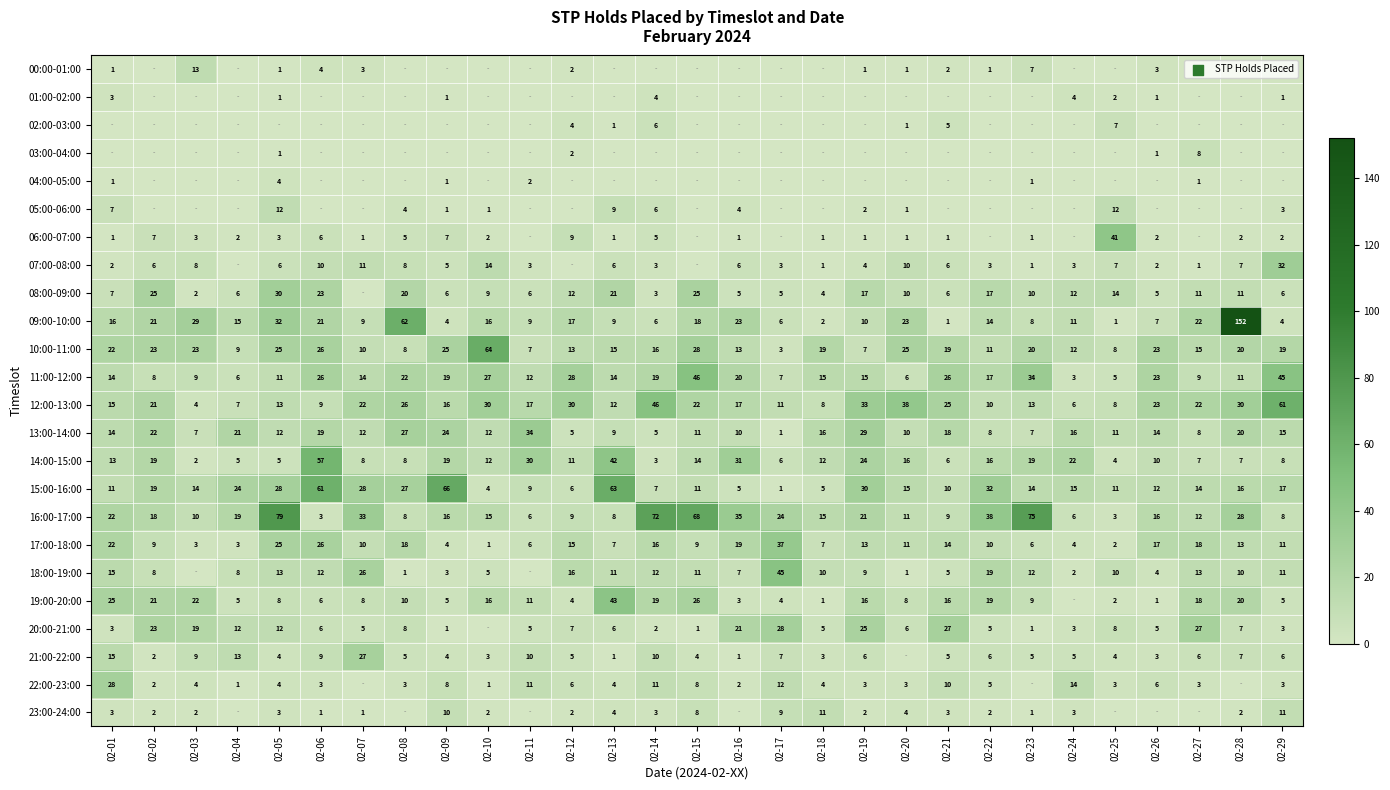

What is the total value across all series at 02-26?

178